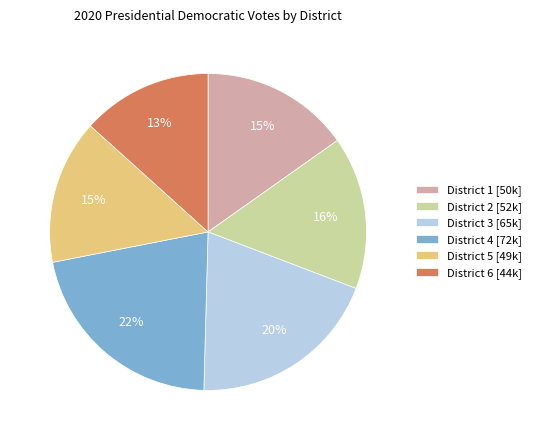

To the nearest percent, what is the average slice percentage?

17%